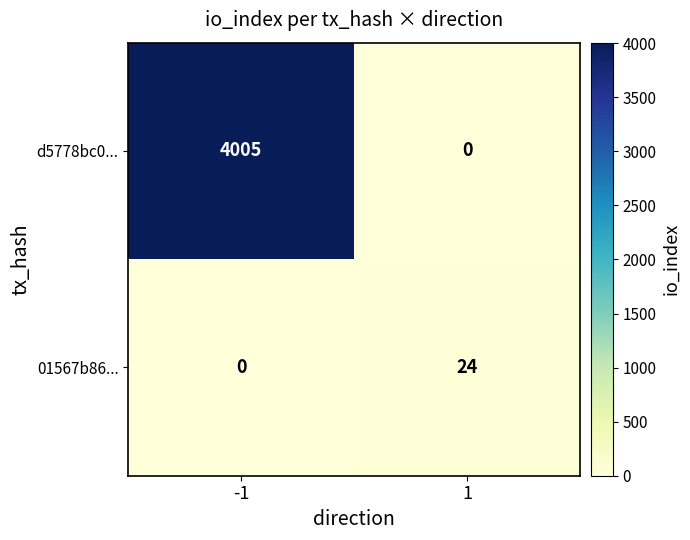

What is the sum of all d5778bc0... values?

4005